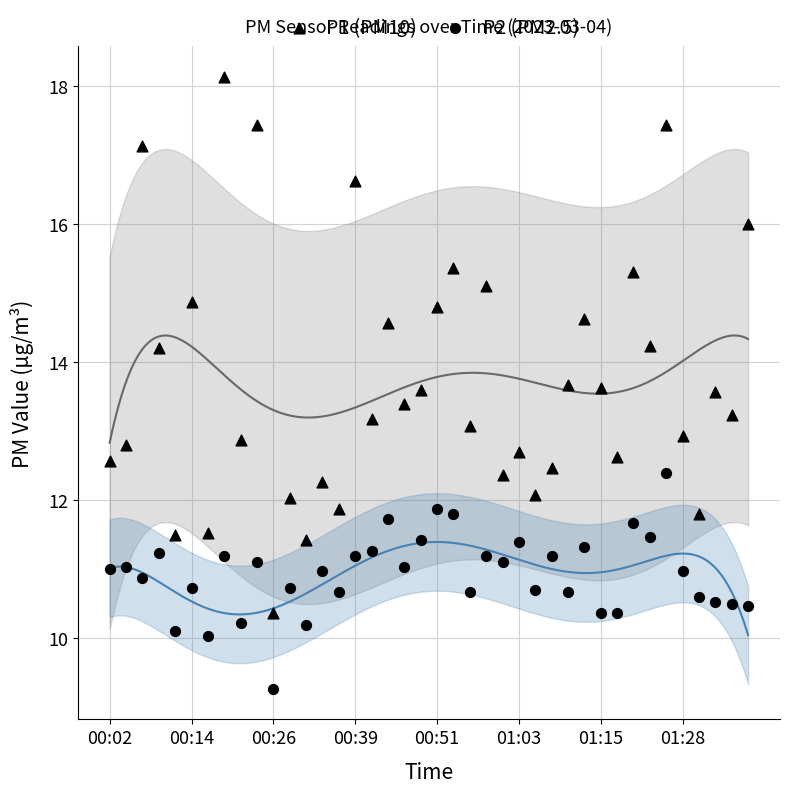

Which series has the widest spread of Y values?

P1 (PM10)